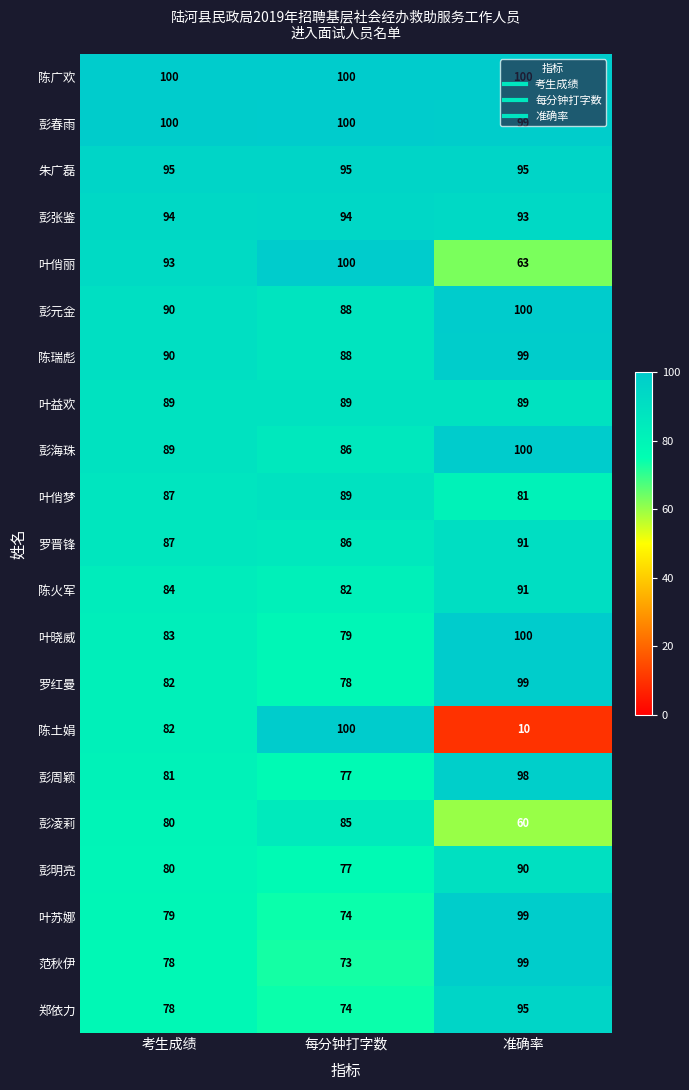

Between 每分钟打字数 and 准确率, which series saw the biggest shift?

陈土娟